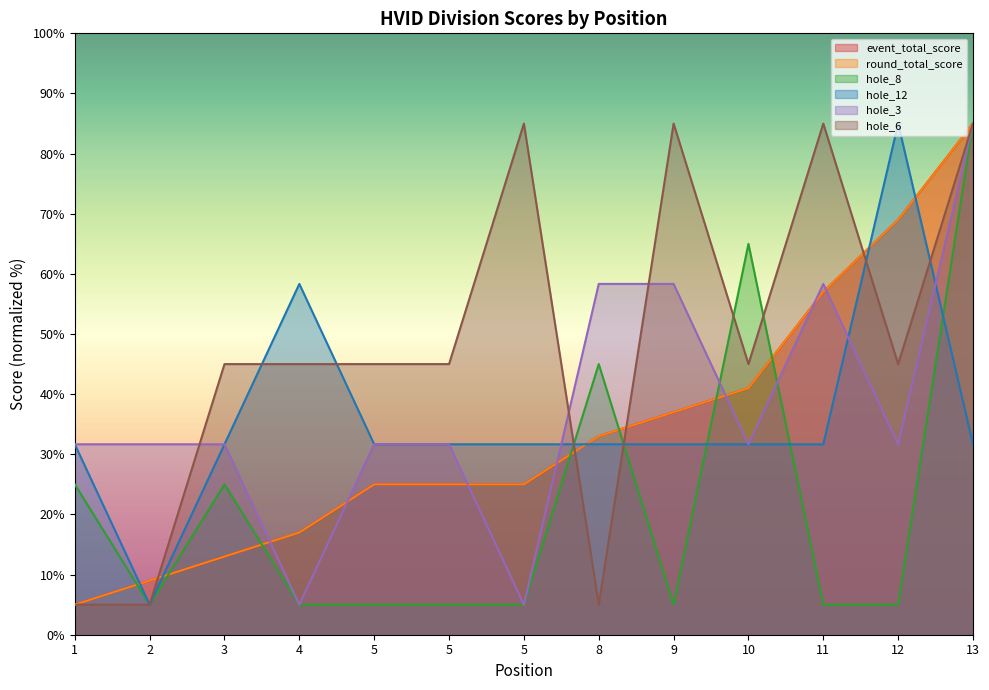

Is the value of hole_3 at 10 greater than the value of round_total_score at 5?

Yes